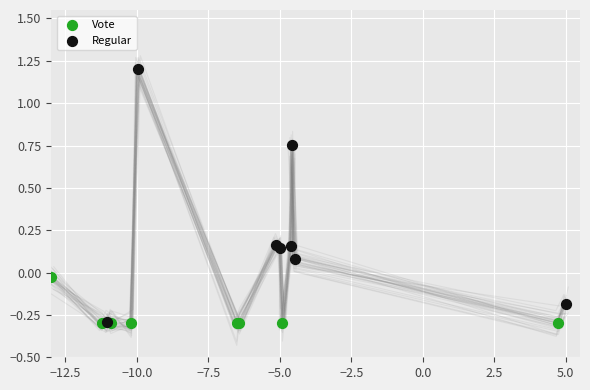

Which series contains the highest Y value?

Regular